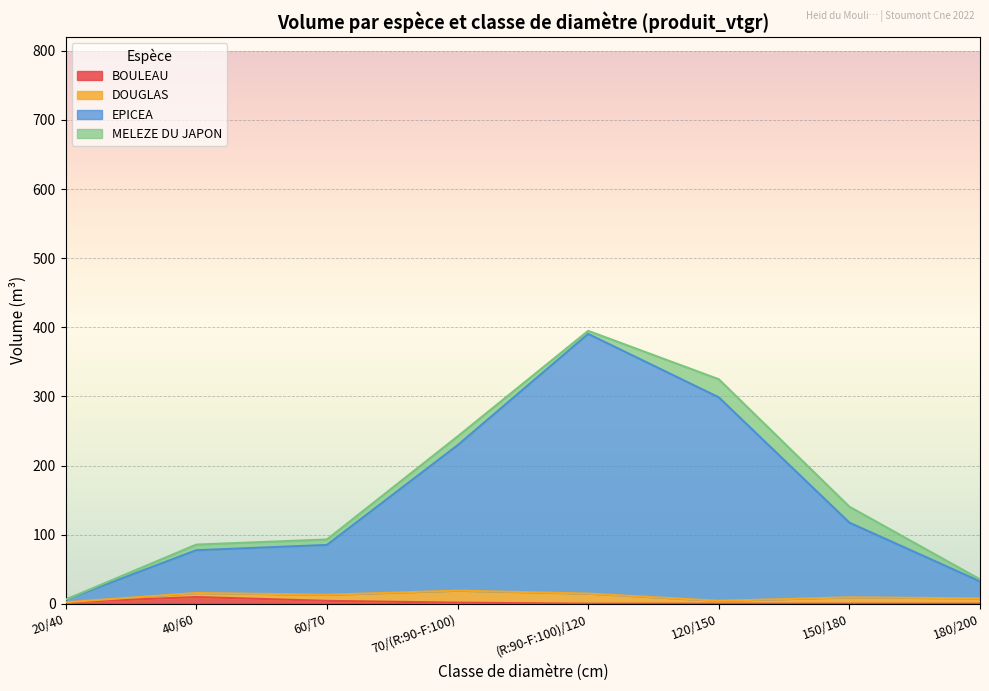

Count the number of data series in this chart.

4